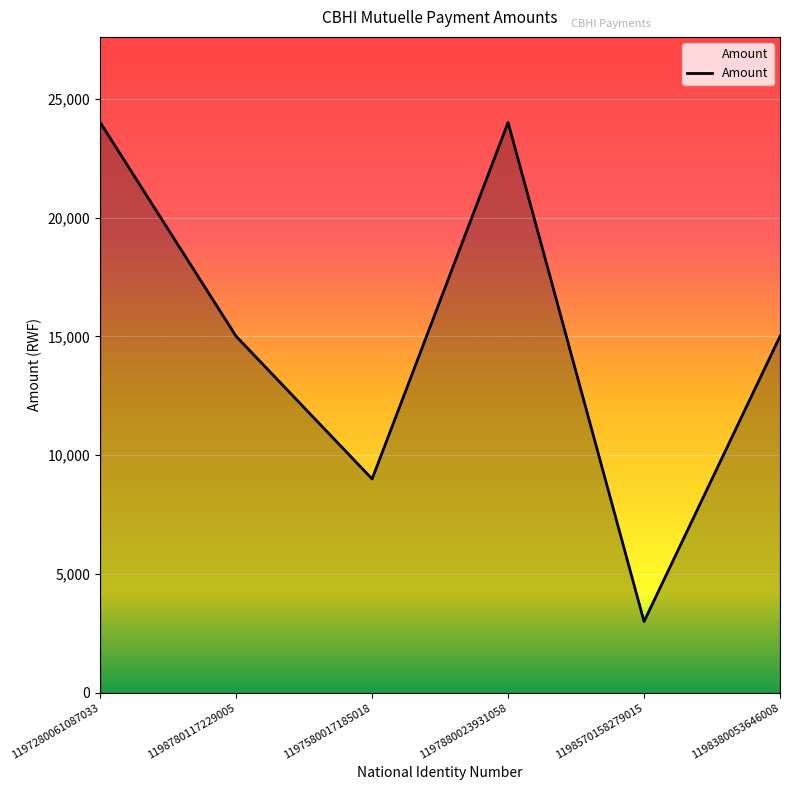

What is the change in value from 1197880023931058 to 1198380053646008?

-9000